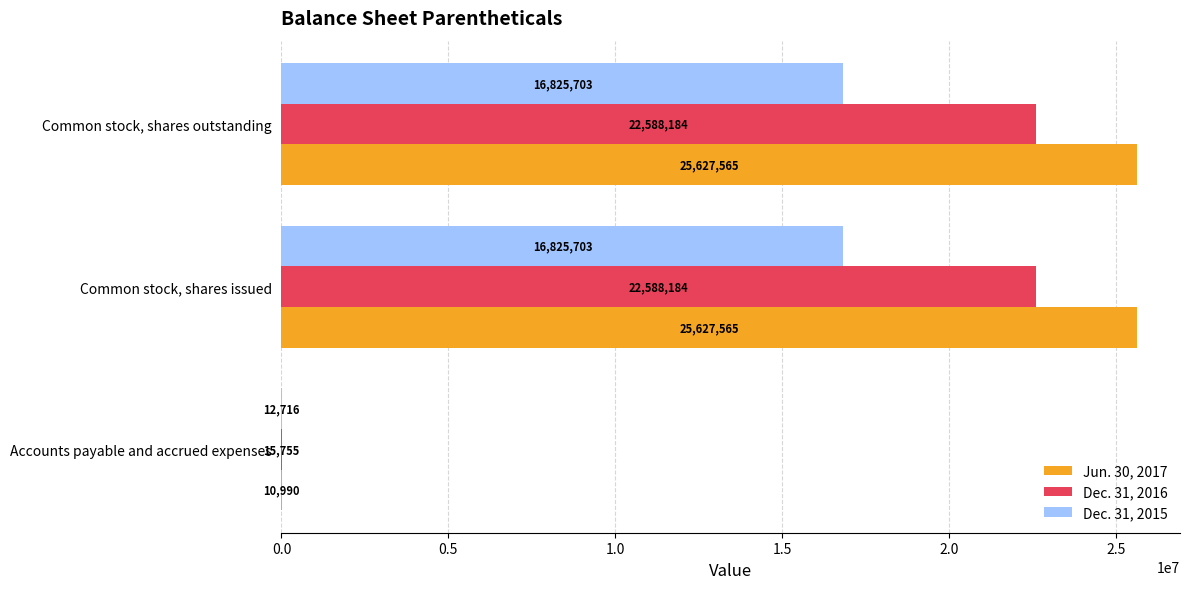

What is the sum of the Dec. 31, 2015 values at Accounts payable and accrued expenses and Common stock, shares issued?

16838419